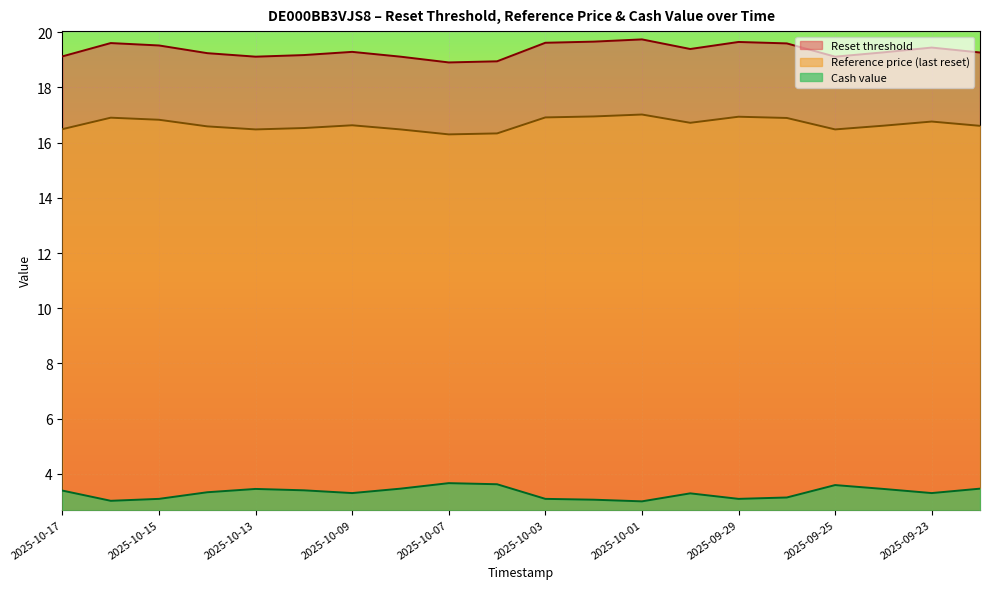

True or false: Reset threshold and Cash value cross at least once.

False